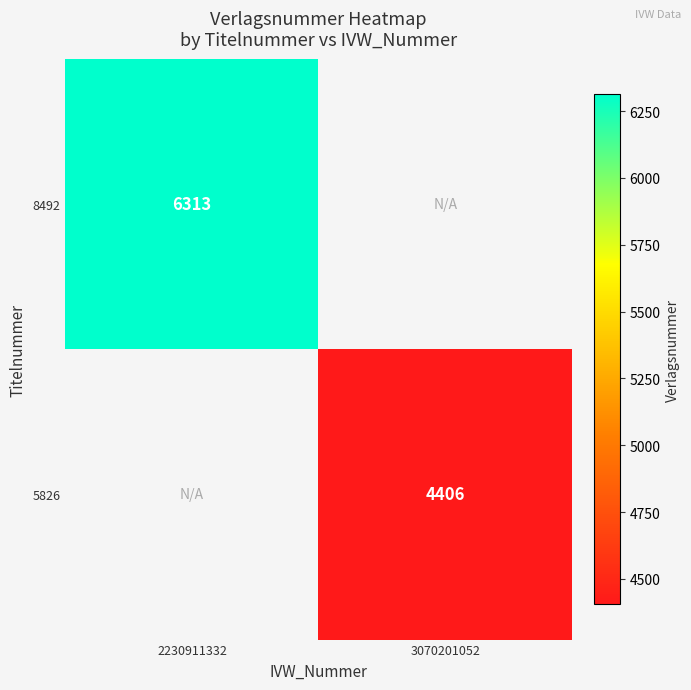

True or false: 8492 has a value of 6313 at 2230911332.

True